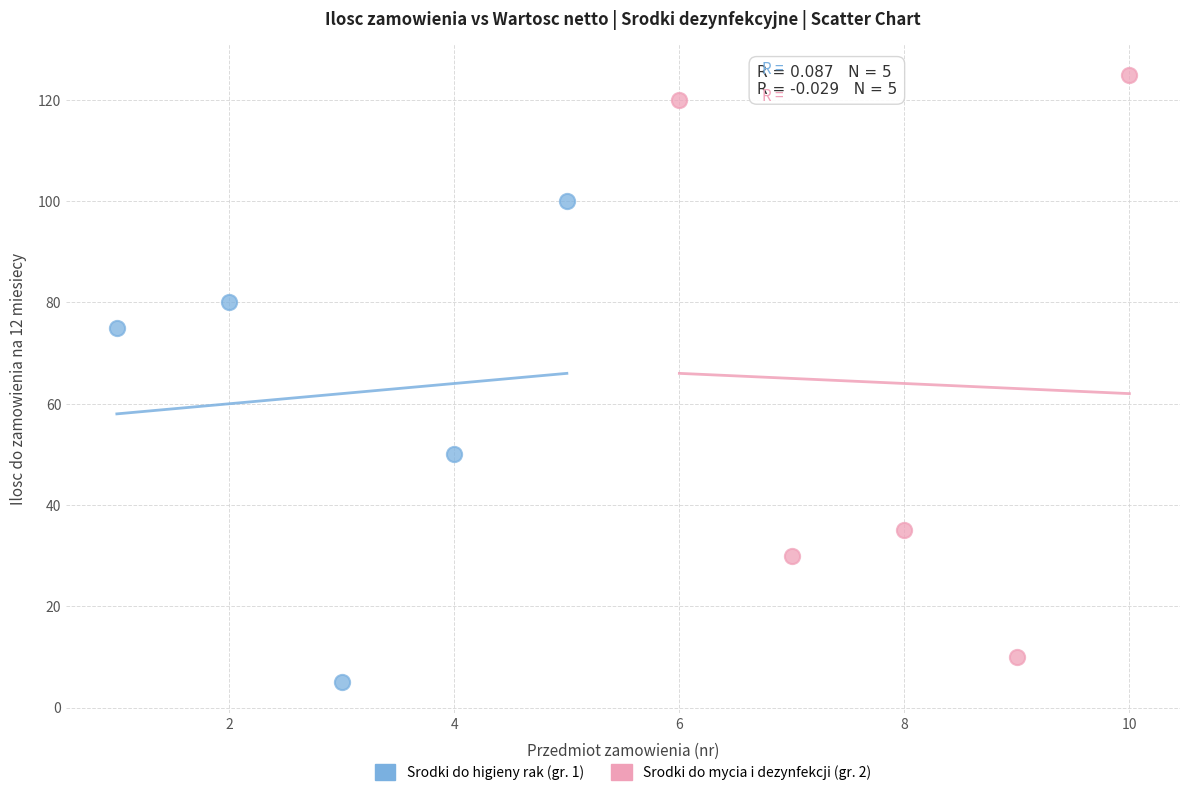

Which series has the largest Y range (max minus min)?

Srodki do mycia i dezynfekcji (gr. 2)